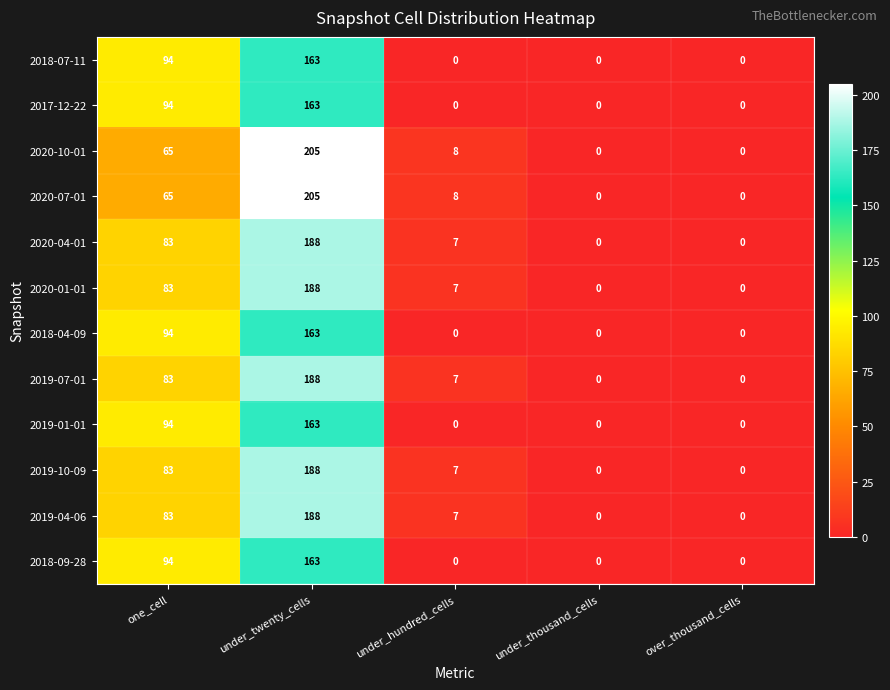

True or false: 2019-01-01 has a value of 0 at under_hundred_cells.

True